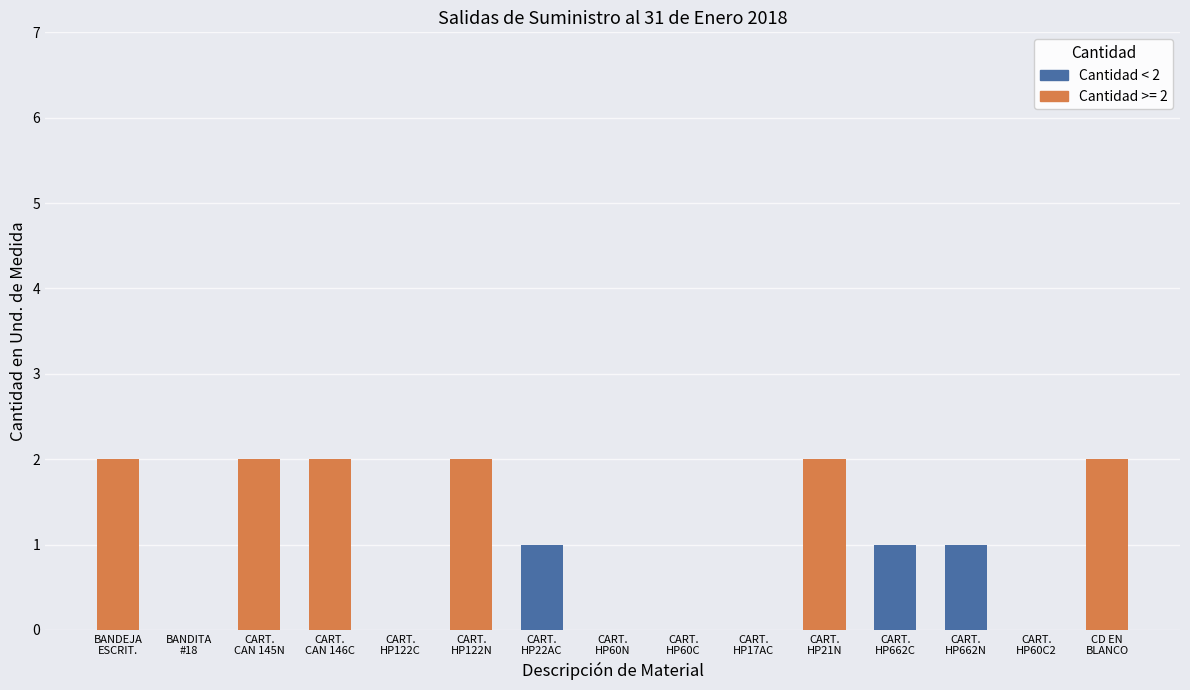

Reading right to left, transcribe all the data shown in this chart.

CD EN BLANCO=2	CARTUCHO HP- 60 (COLOR )=0	CARTUCHO HP-662 ( NEGRO )=1	CARTUCHO HP-662 ( COLOR )=1	CARTUCHO HP-21 NEGRO=2	CARTUCHO HP-17 A COLOR=0	CARTUCHO HP- 60 (COLOR )=0	CARTUCHO HP- 60 ( NEGRO )=0	CARTUCHO HP- 22 A COLOR=1	CARTUCHO HP 122 NEGRO=2	CARTUCHO HP 122 COLOR=0	CARTUCHO D/TINTA CANNON 146 COLOR=2	CARTUCHO D/TINTA CANNON 145 NEGRO=2	BANDITA # 18=0	BANDEJA DE ESCRITORIO=2